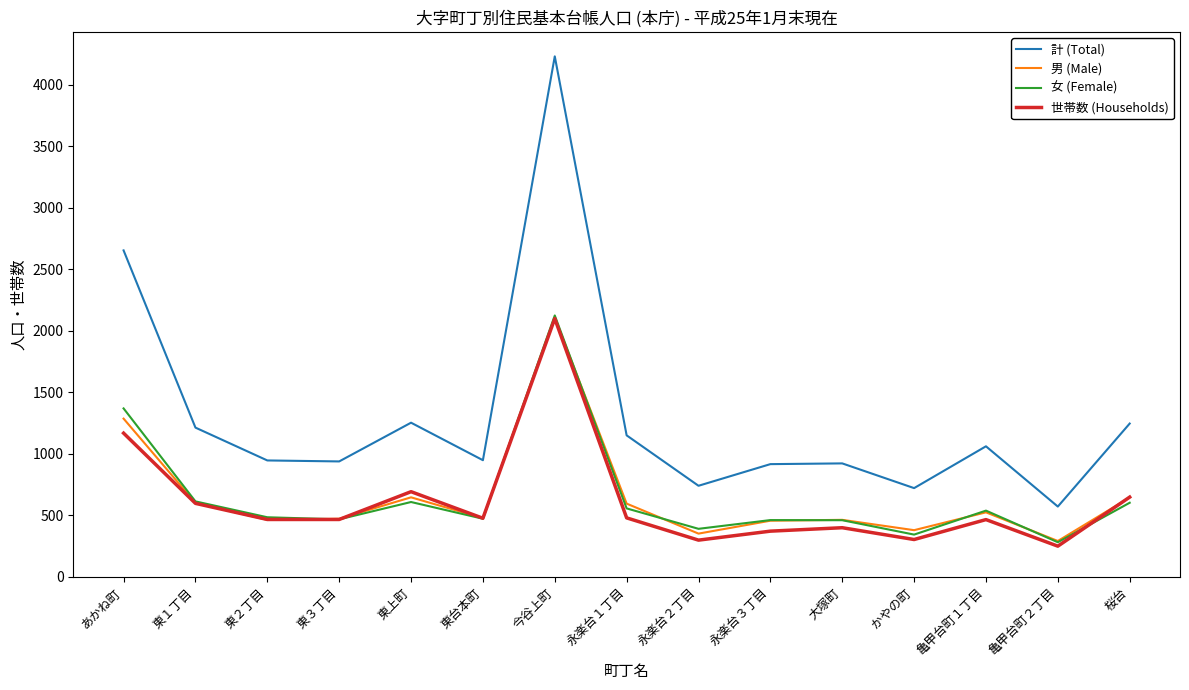

At which category does the chart reach its peak across all series?

今谷上町